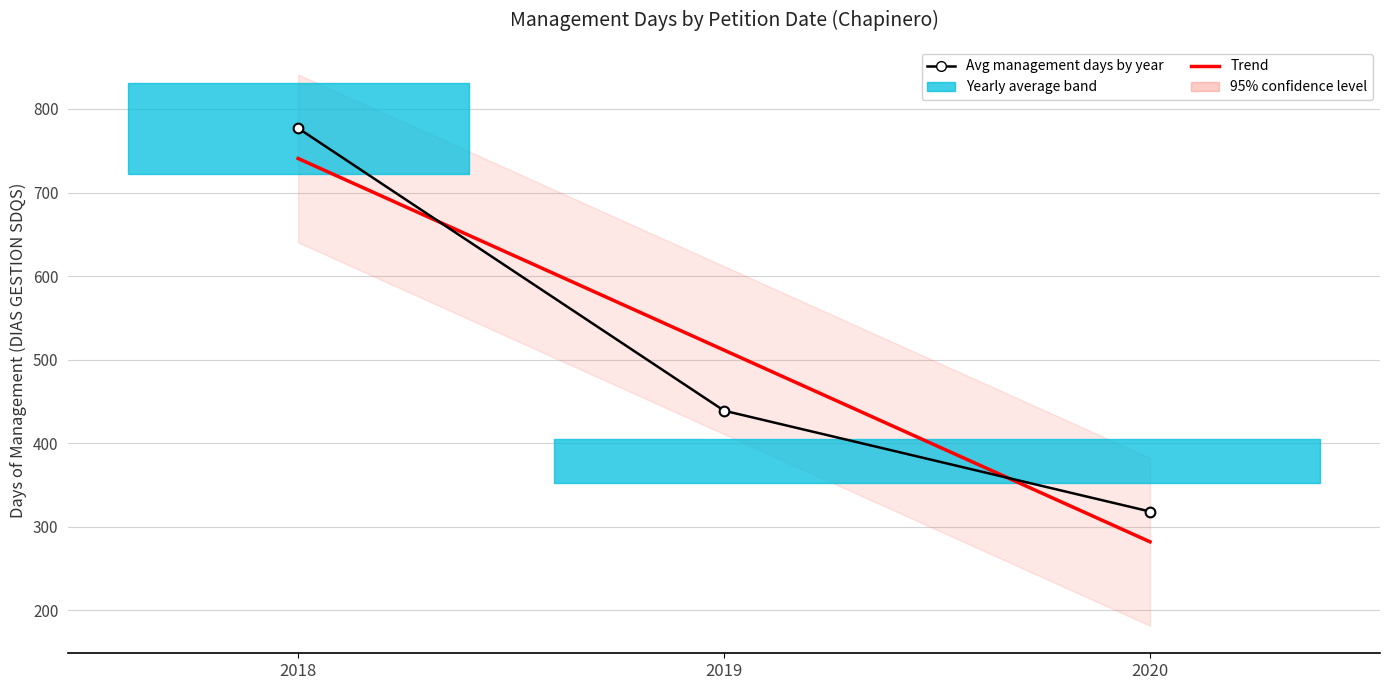

True or false: Trend has a value of 461.1 at 2018.

False